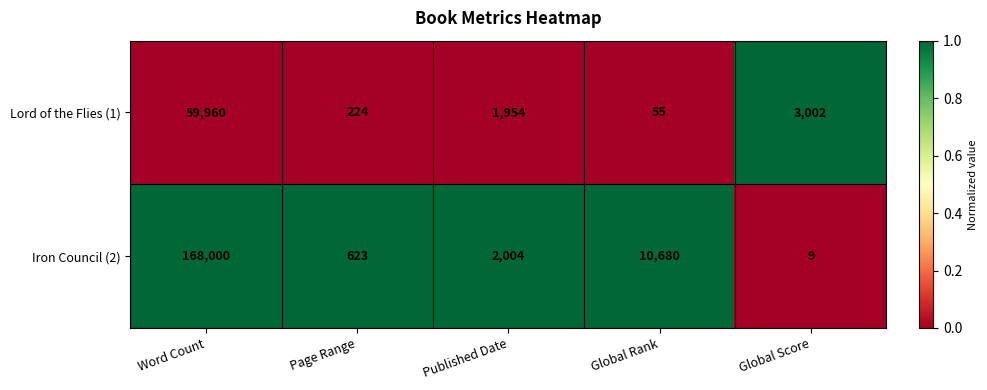

Which series has the largest range (max minus min)?

Iron Council (2)